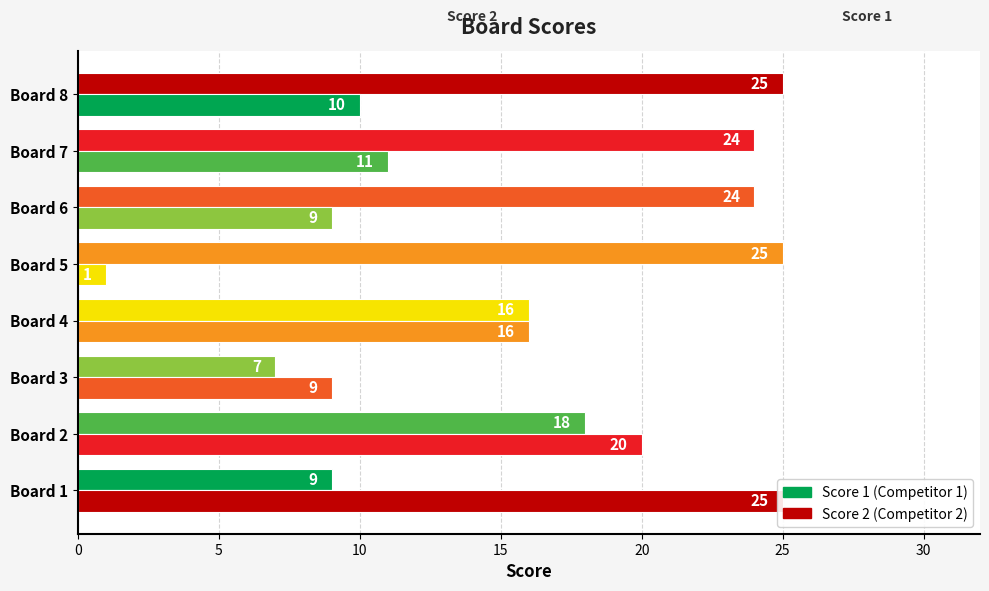

Reading left to right, extract all data points from this chart.

Score 1: 9	18	7	16	25	24	24	25
Score 2: 25	20	9	16	1	9	11	10